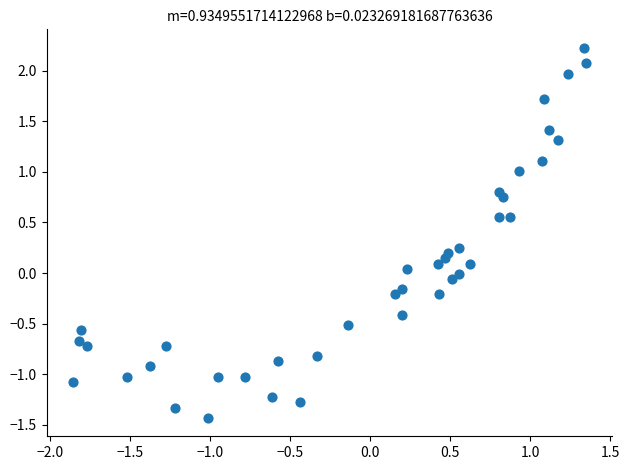

What is the range of X values (max minus min)?

3.2